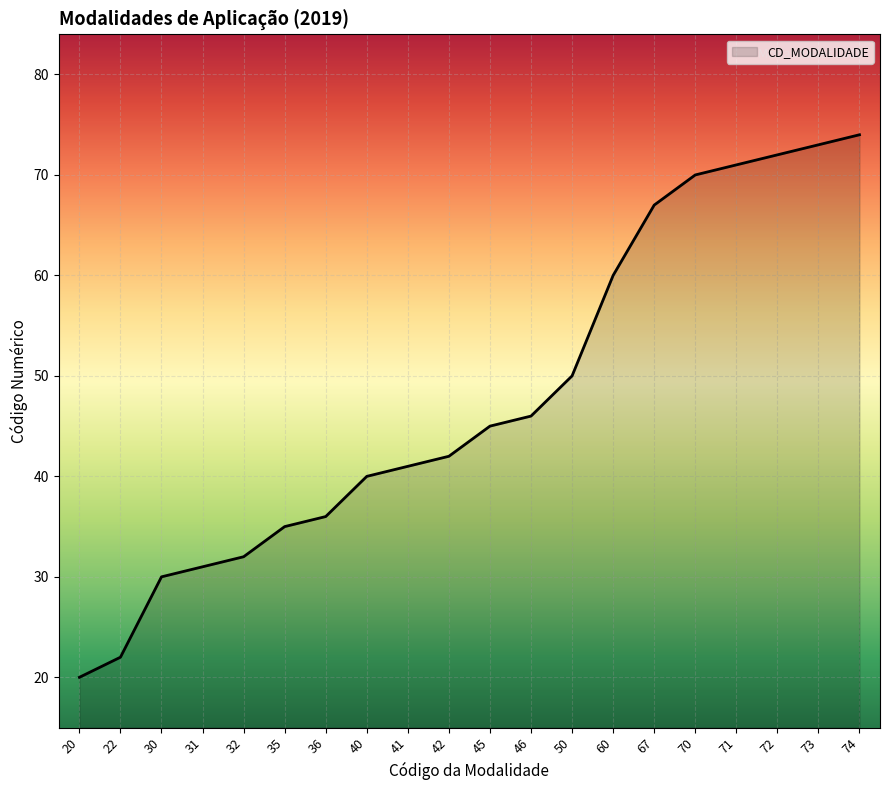

Rank the categories by value from lowest to highest.

20, 22, 30, 31, 32, 35, 36, 40, 41, 42, 45, 46, 50, 60, 67, 70, 71, 72, 73, 74